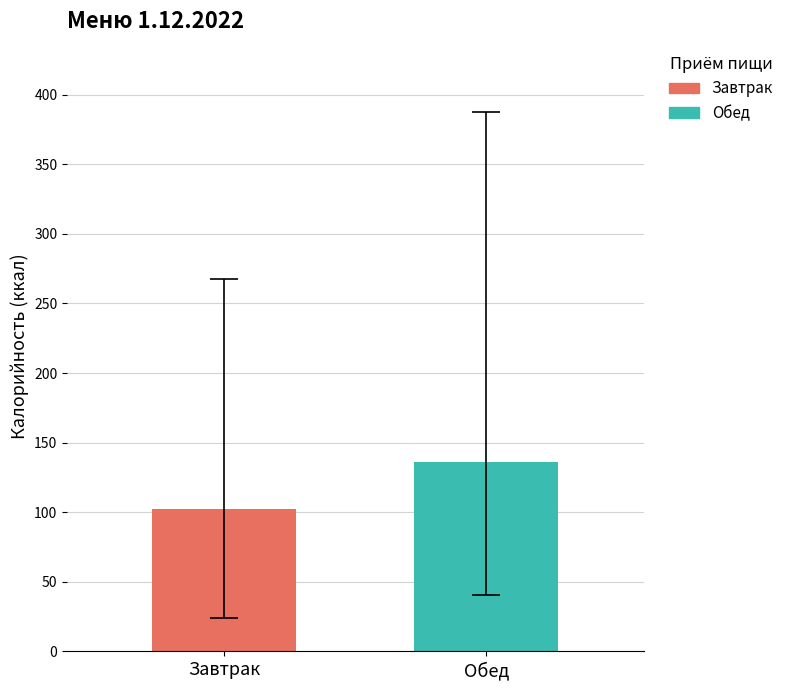

Which series has the widest spread of values?

Завтрак